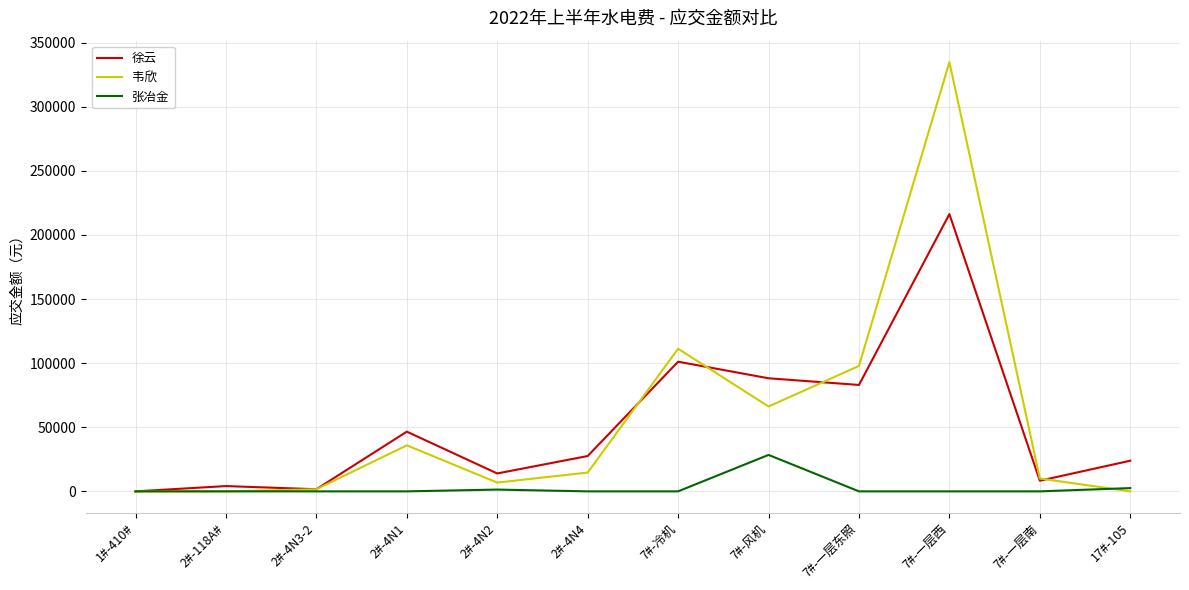

At which category is the sum across all series the highest?

7#-一层西